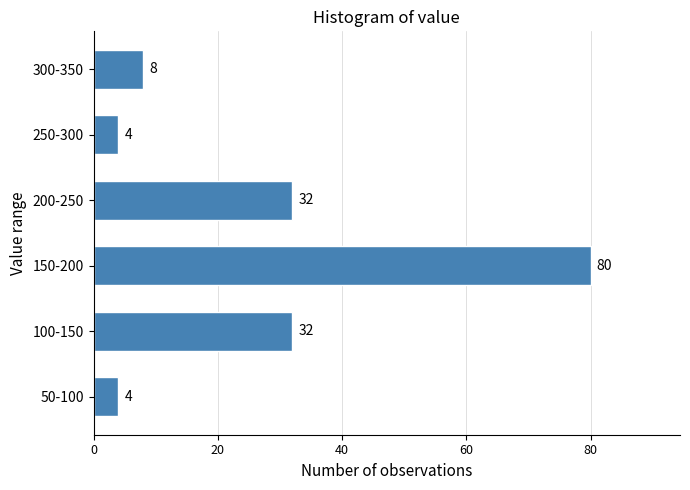

Reading bottom to top, what are all the values shown in this chart?

50-100=4	100-150=32	150-200=80	200-250=32	250-300=4	300-350=8